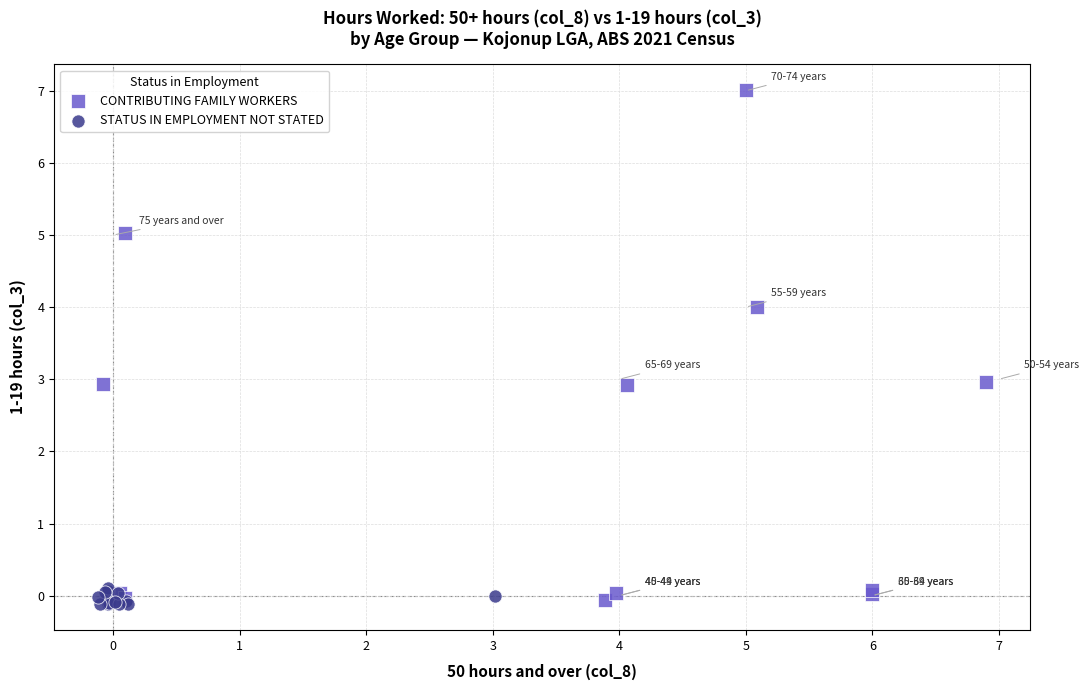

Which series has the largest Y range (max minus min)?

CONTRIBUTING FAMILY WORKERS